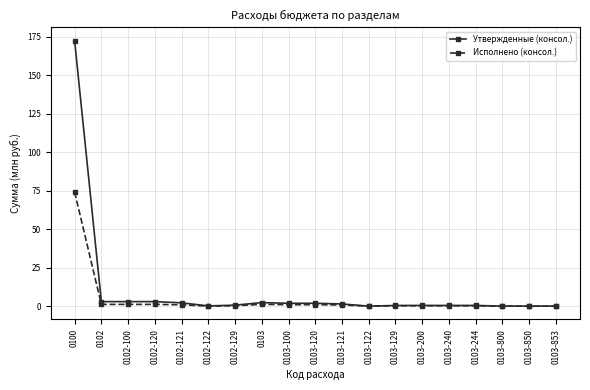

What position from the right is 0100?

19